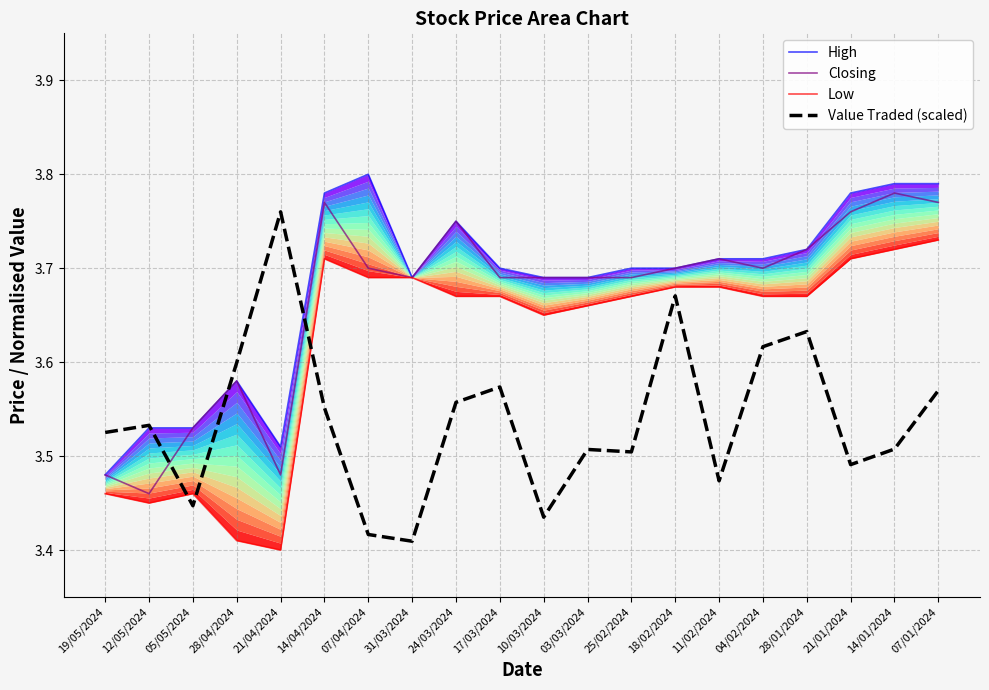

What position from the left is 31/03/2024?

8